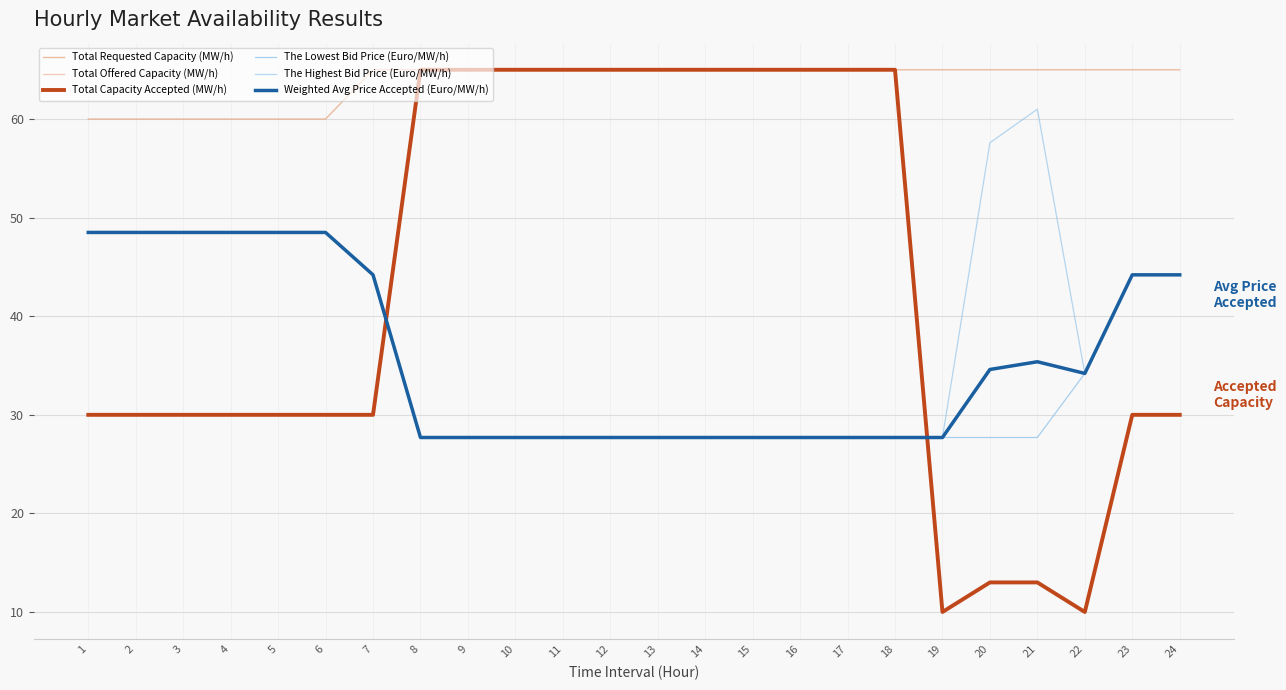

Where do Total Capacity Accepted (MW/h) and The Lowest Bid Price (Euro/MW/h) first cross each other?

7 and 8